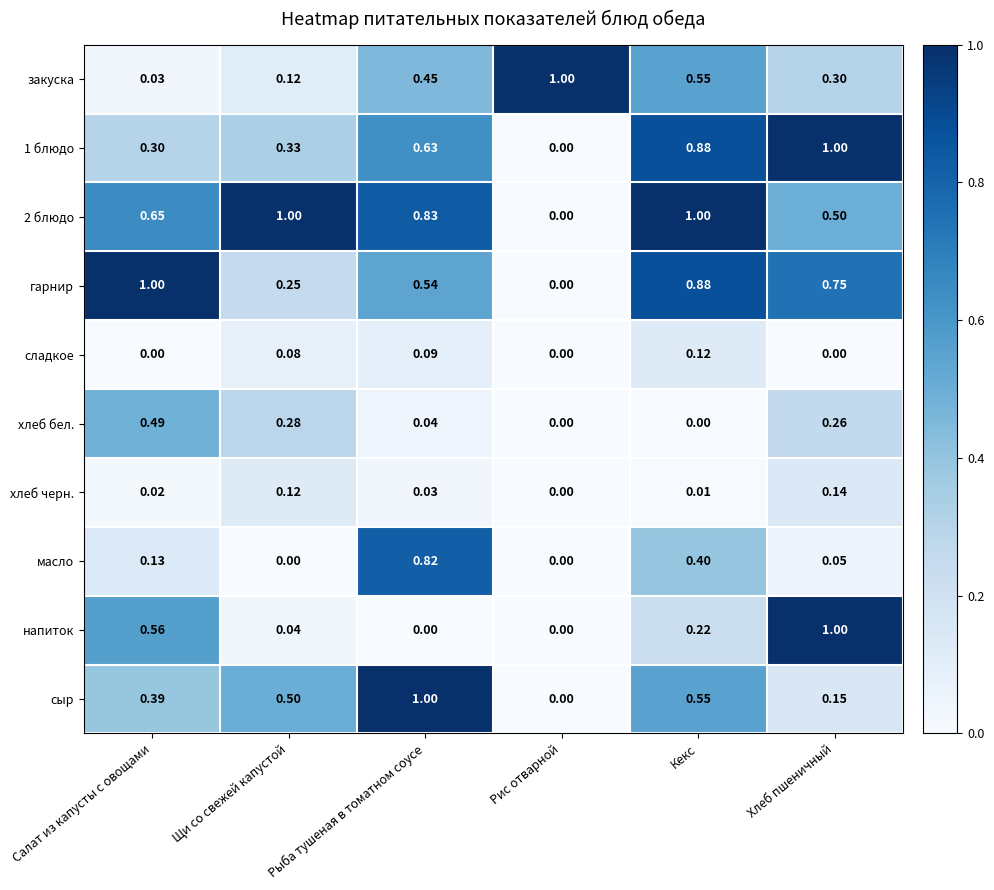

Count the number of data series in this chart.

10